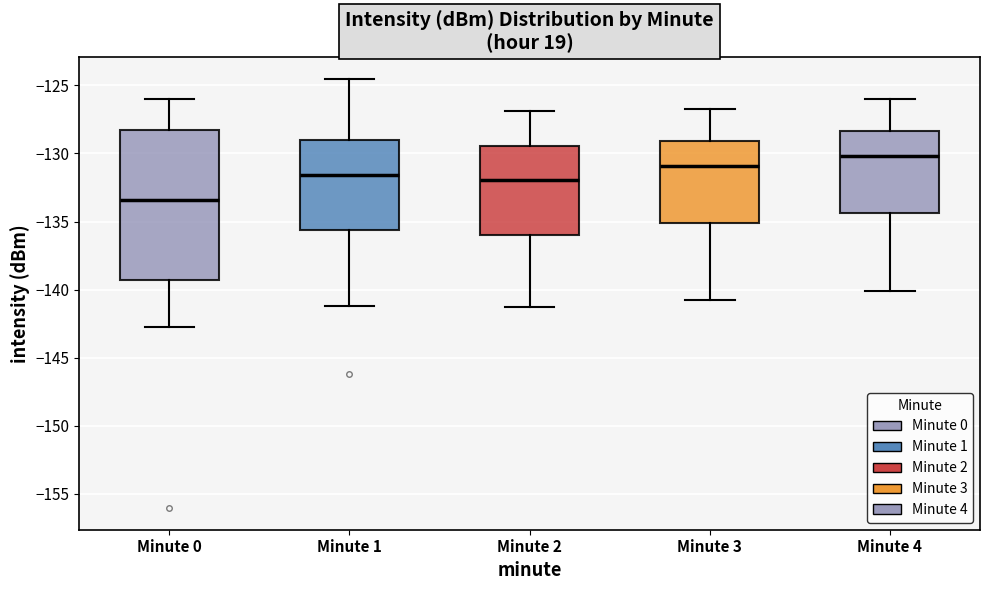

Reading left to right, read every box against the y-axis: the position of its median line, the range the box covers, and the ends of its whiskers. The values are not printed on the chart, so give them approximately, as read against the axis.

Minute 0: median -133.5, box -139.5 to -128.5, whiskers -143.0 to -126.0
Minute 1: median -131.5, box -135.5 to -129.0, whiskers -141.0 to -124.5
Minute 2: median -132.0, box -136.0 to -129.5, whiskers -141.5 to -127.0
Minute 3: median -131.0, box -135.0 to -129.0, whiskers -141.0 to -126.5
Minute 4: median -130.0, box -134.5 to -128.5, whiskers -140.0 to -126.0